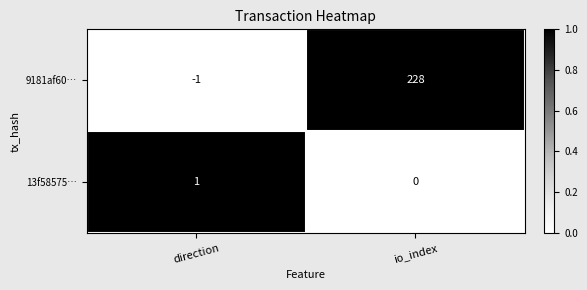

Where is 13f58575… nearest to the value 0?

io_index